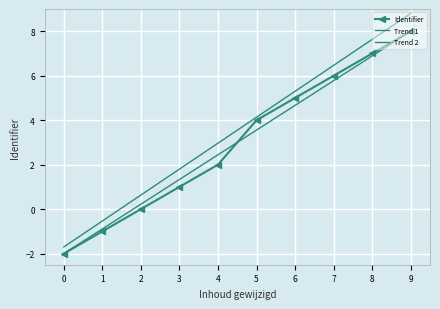

What value does the Trend 2 series have at 2?

0.6